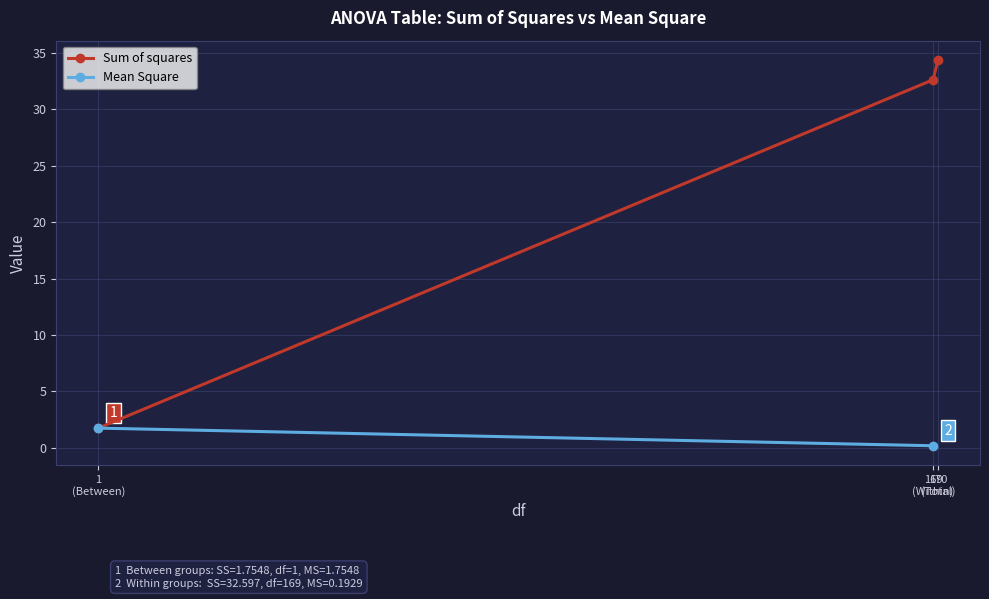

Reading left to right, extract all data points from this chart.

1.8	32.6	34.4